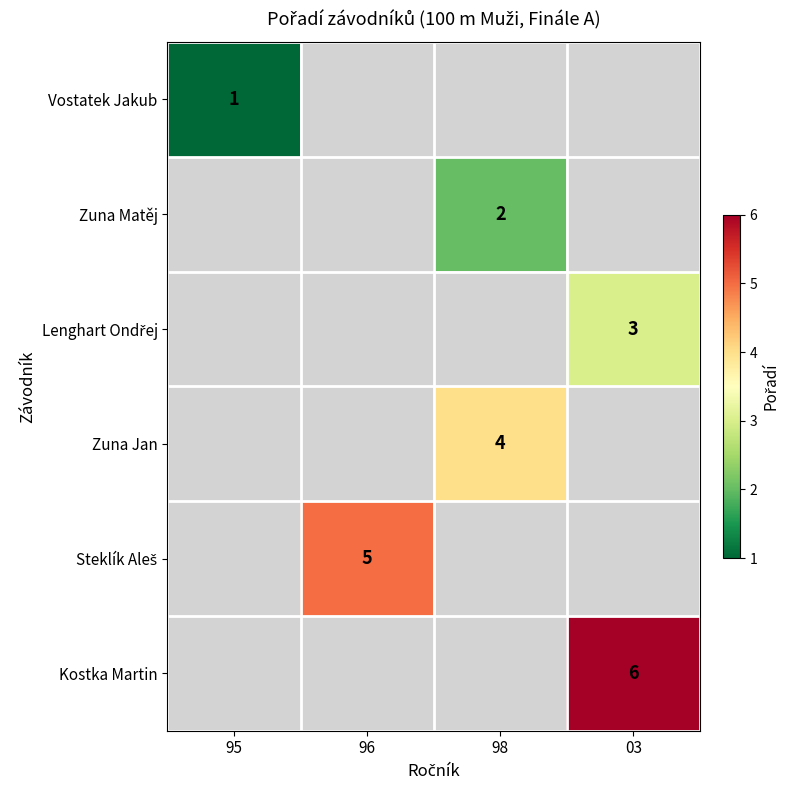

Between 96 and 98, which is larger?

98